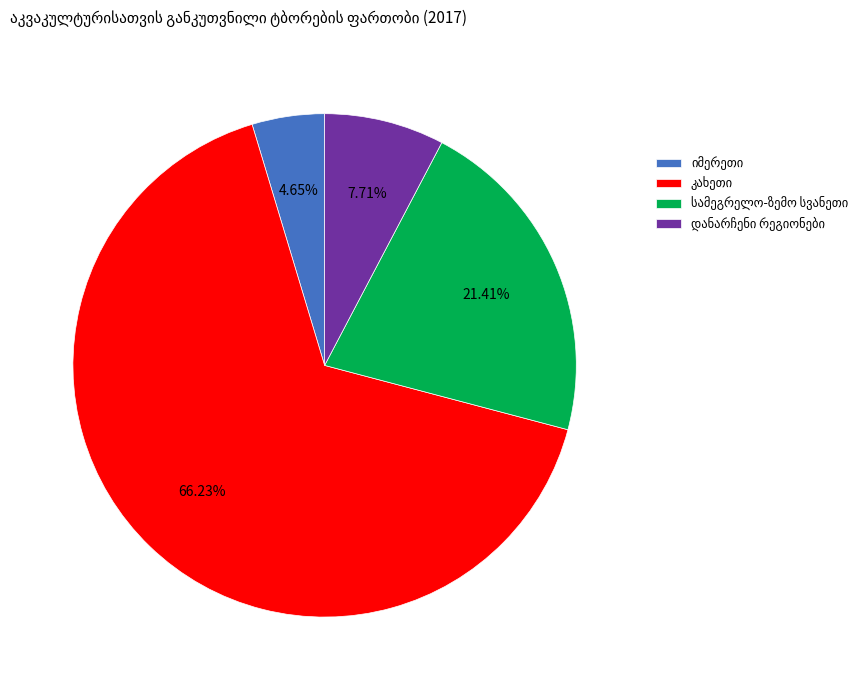

Is there a majority slice in this chart?

Yes